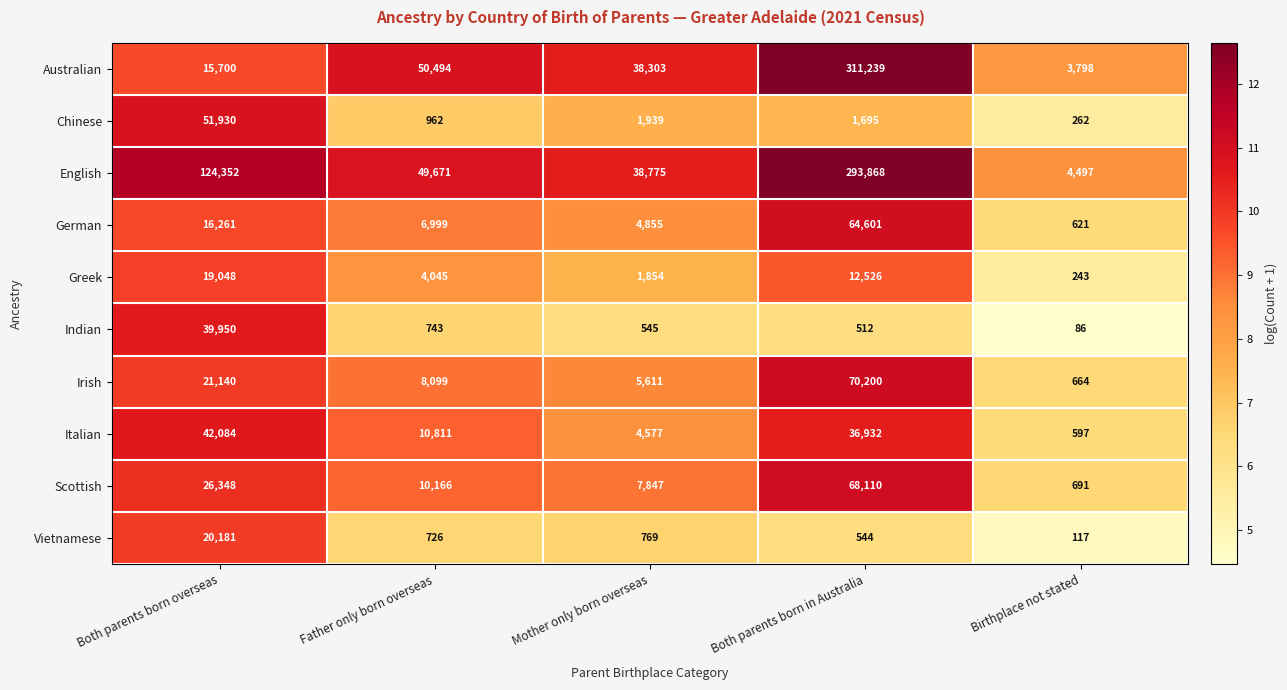

At which category does the chart reach its peak across all series?

Both parents born in Australia